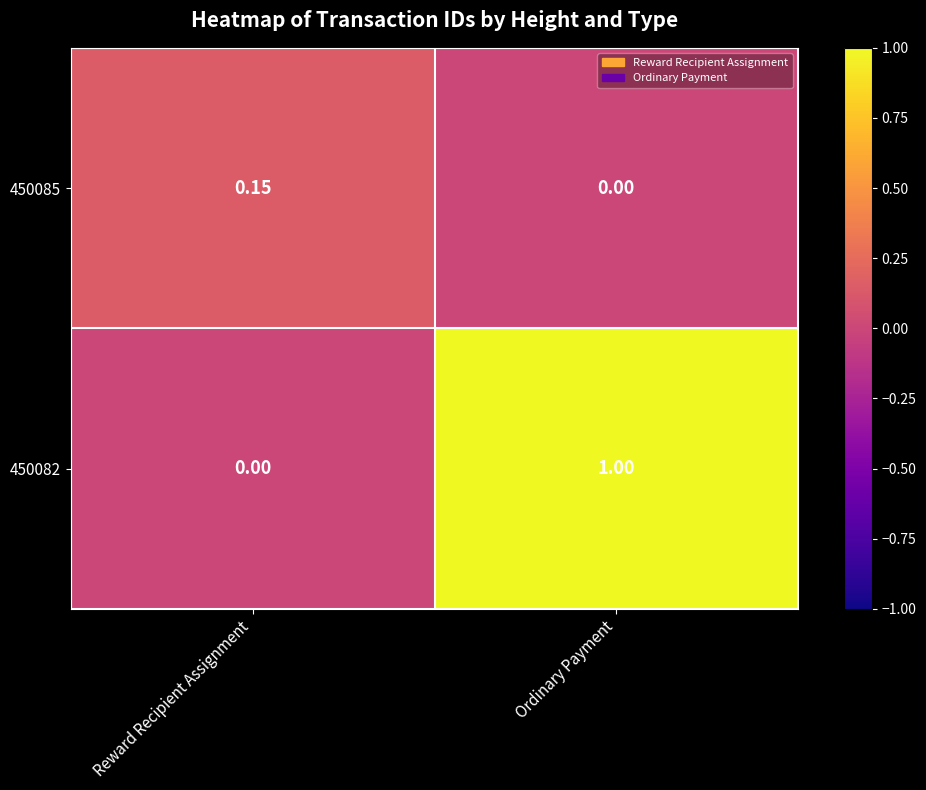

Which category has the highest value in the 450082 series?

Ordinary Payment